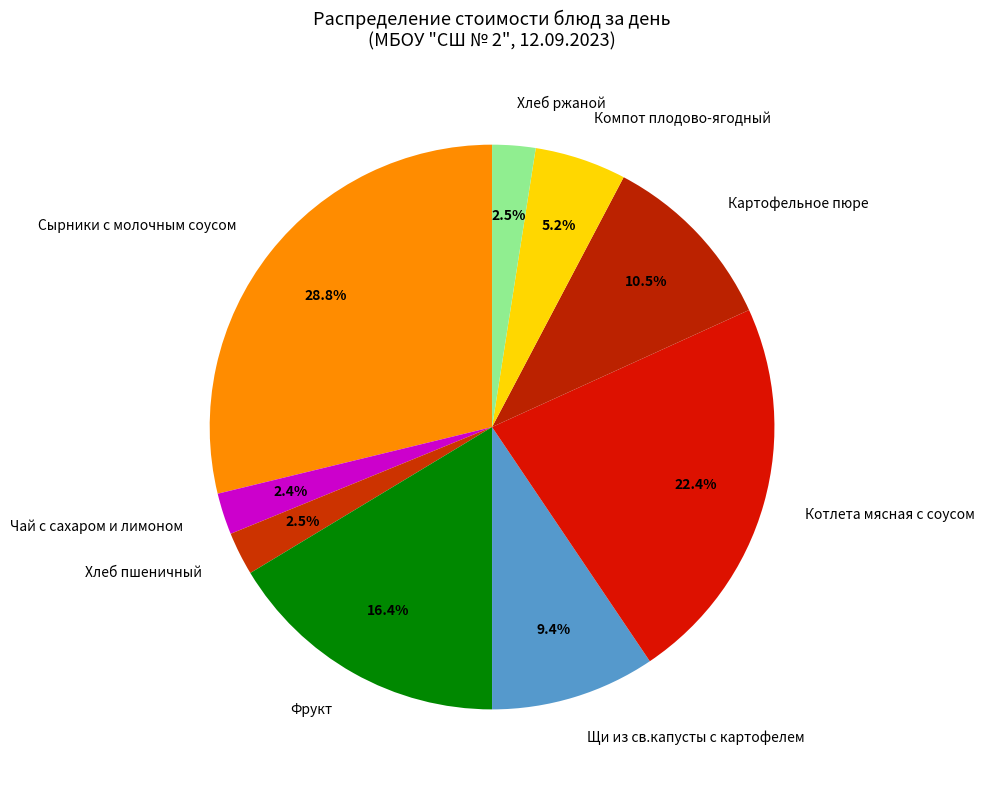

What is the largest slice in the pie chart?

Сырники с молочным соусом